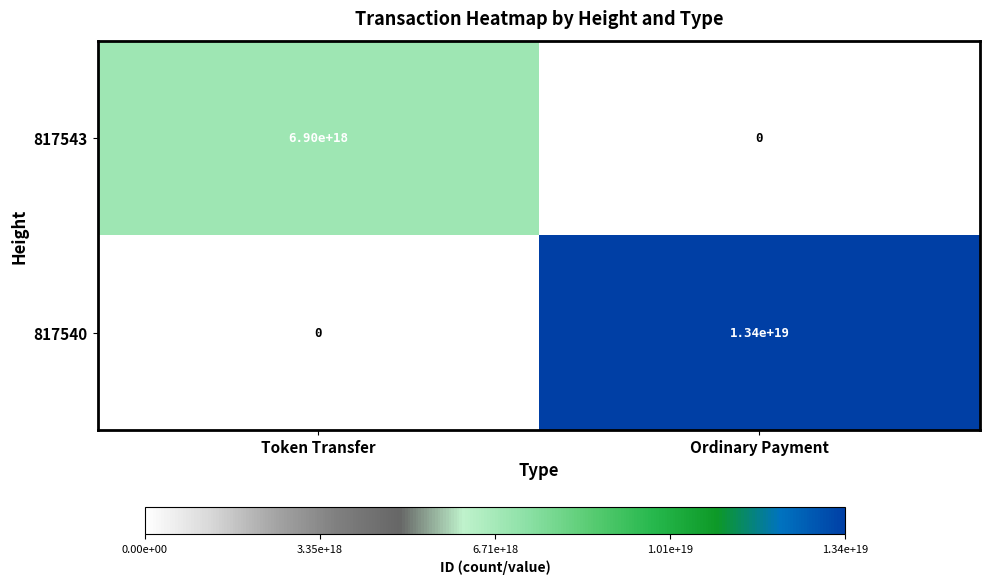

Which series has the largest total across all categories?

817540